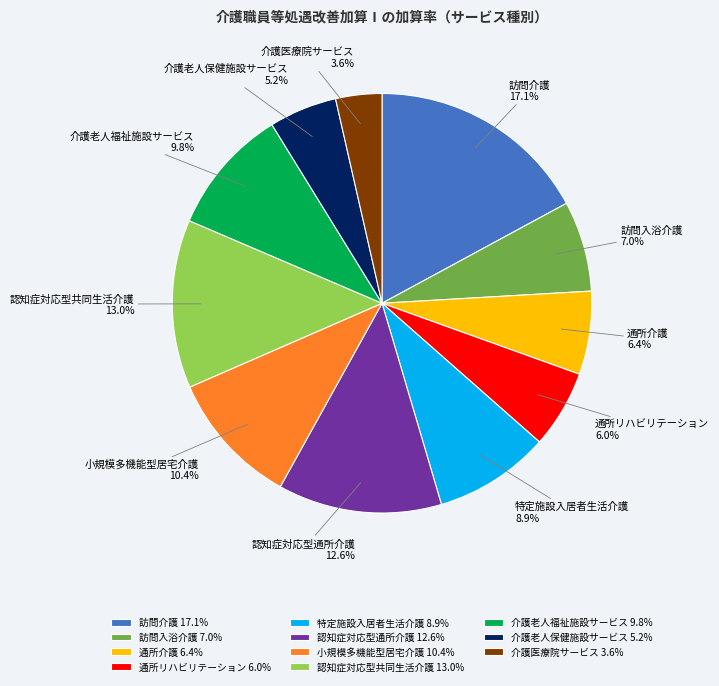

True or false: 訪問介護 accounts for 25% of the total.

False